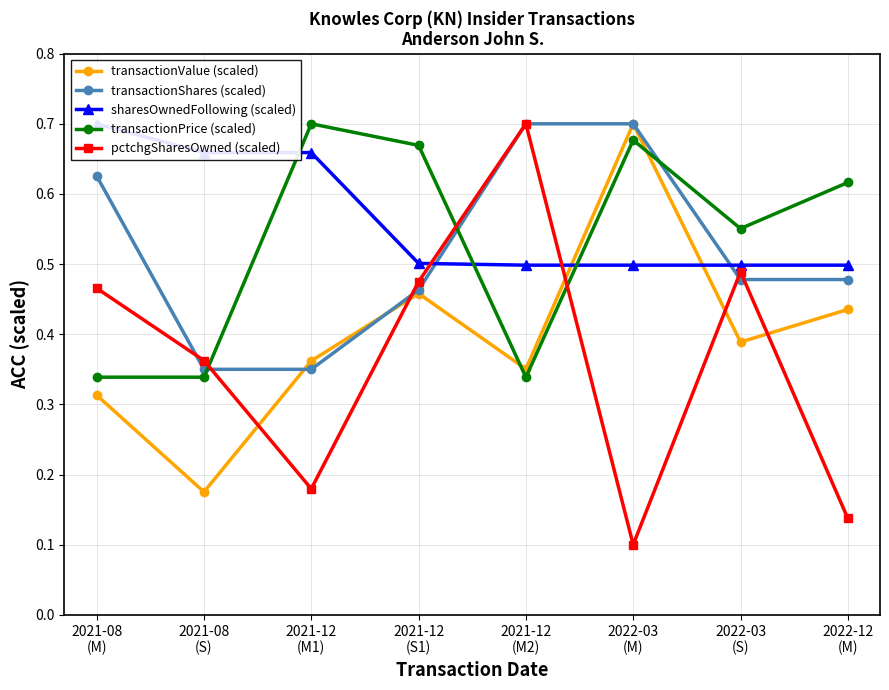

Is this an area chart (filled region under the line)?

No